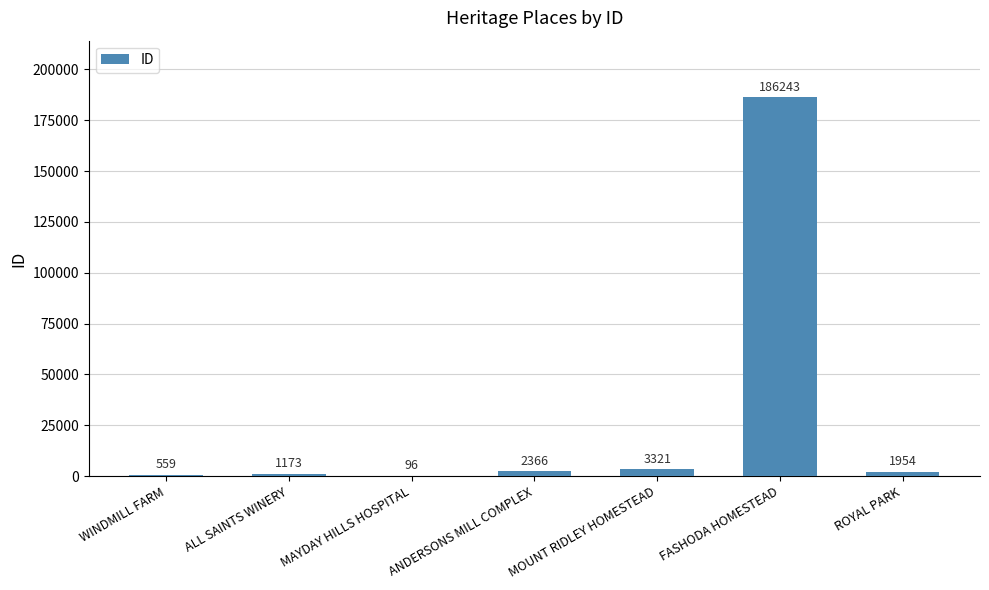

The value at FASHODA HOMESTEAD is 323553. True or false?

False